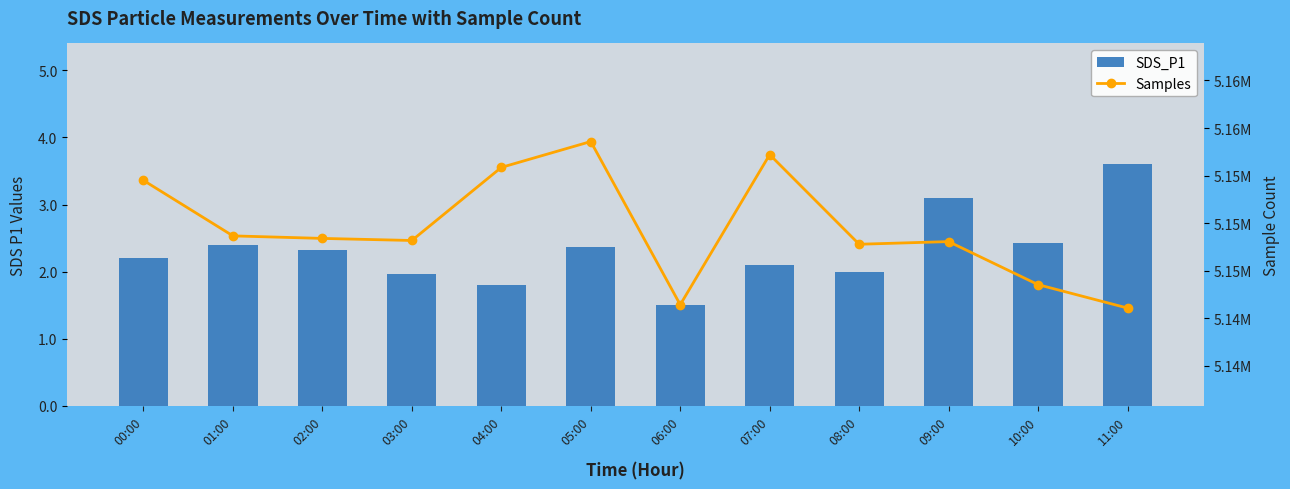

Rank the categories by Samples value from lowest to highest.

11:00, 06:00, 10:00, 08:00, 09:00, 03:00, 02:00, 01:00, 00:00, 04:00, 07:00, 05:00